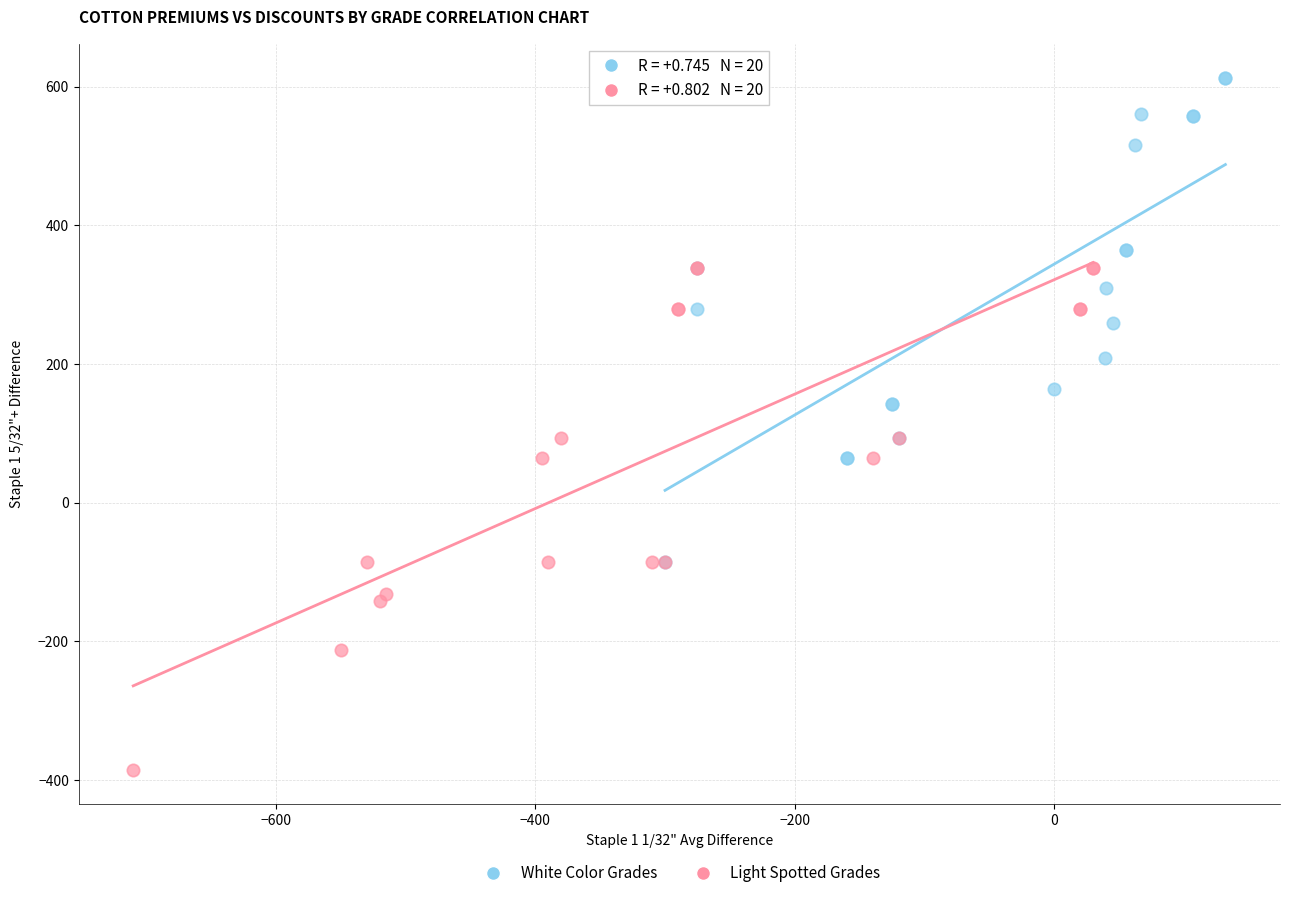

Which series reaches the minimum Y coordinate?

Light Spotted Grades